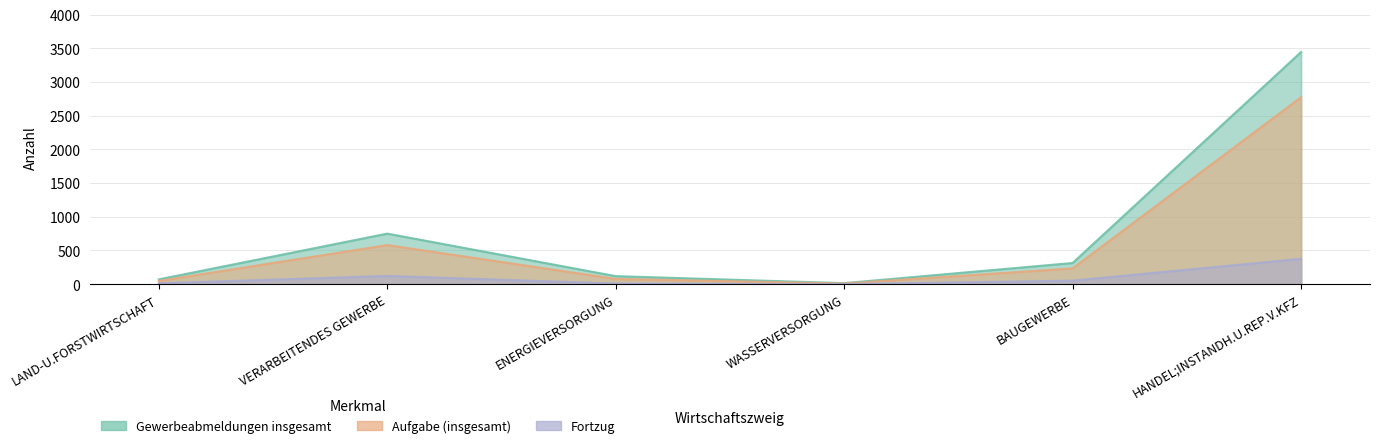

True or false: Aufgabe (insgesamt) and Fortzug intersect in this chart.

False